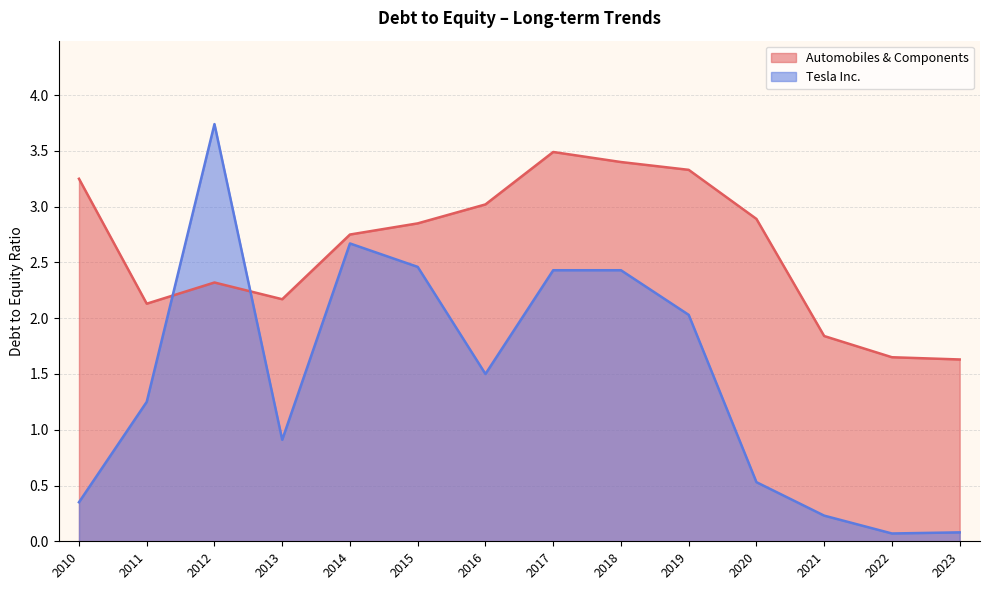

How many values in the Tesla Inc. series are below 1?

6